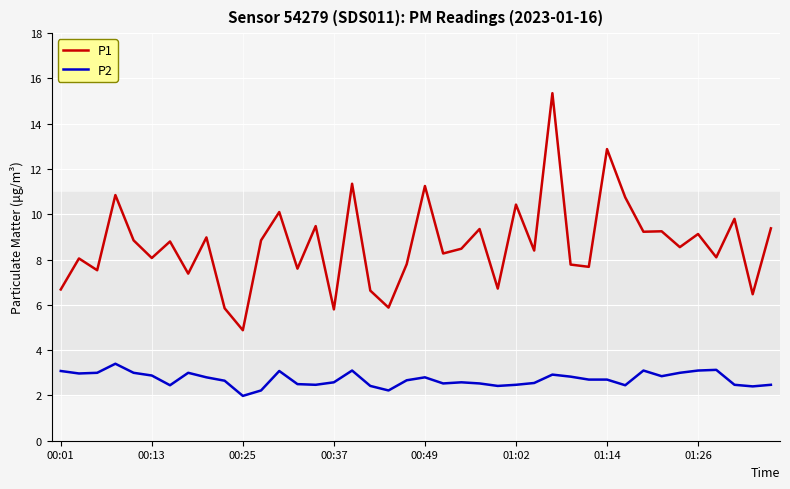

At how many categories does at least one series exceed 10?

8